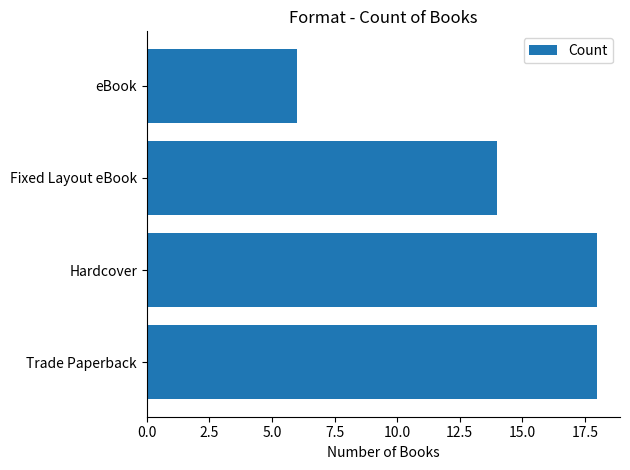

What is the minimum value shown in the chart?

6